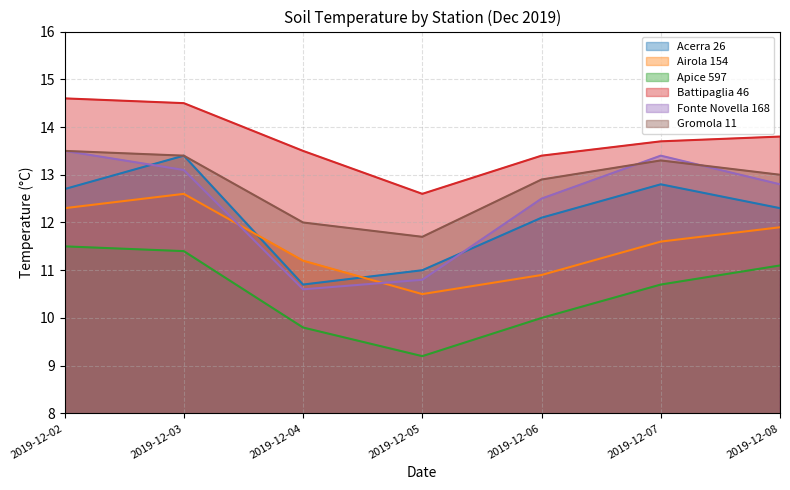

How many series are shown in this chart?

6